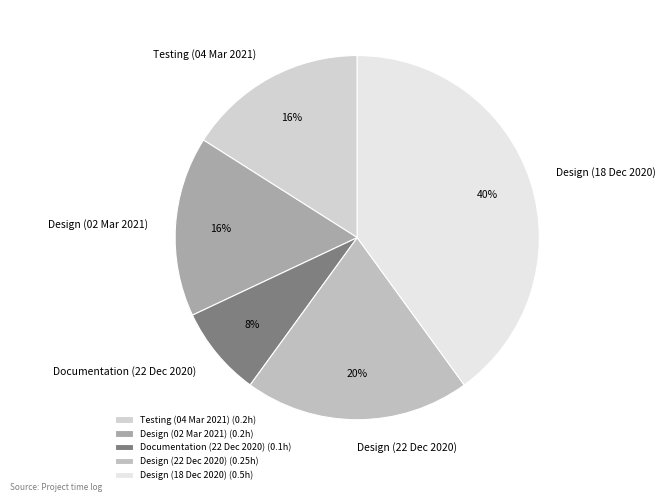

Which has a higher value, Design (18 Dec 2020) or Design (22 Dec 2020)?

Design (18 Dec 2020)